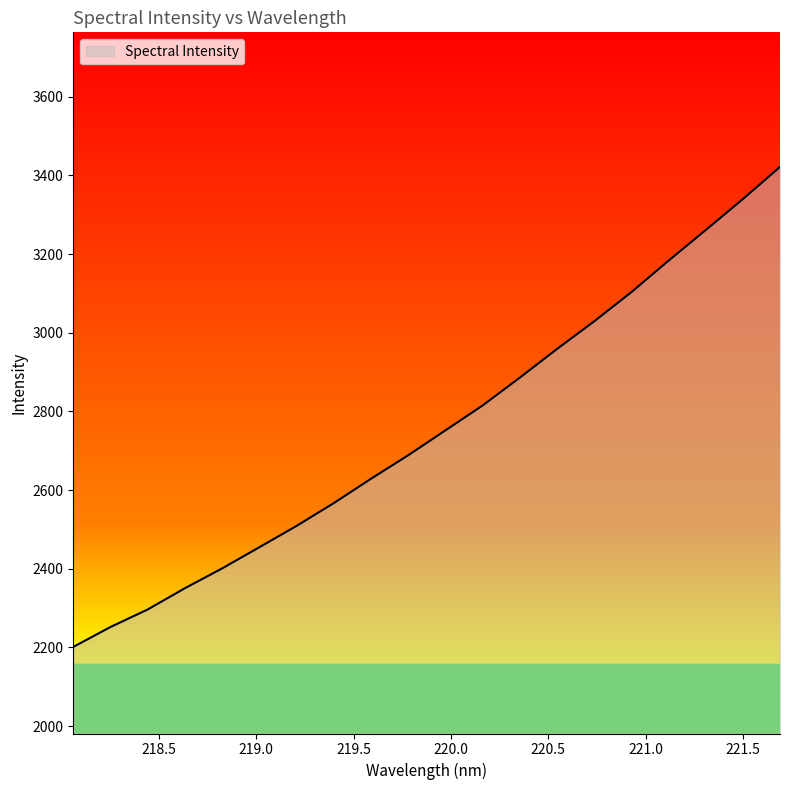

What is the difference between the maximum and minimum values?

1220.2